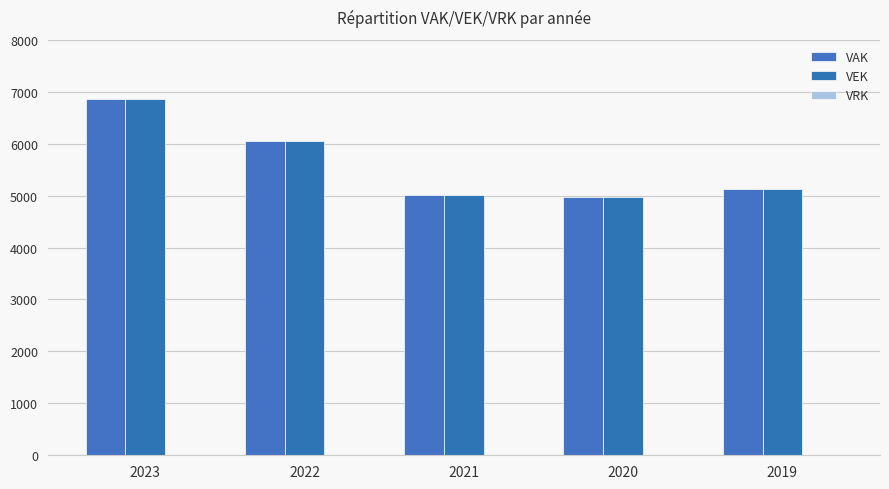

What is the total value across all series at 2021?

10012